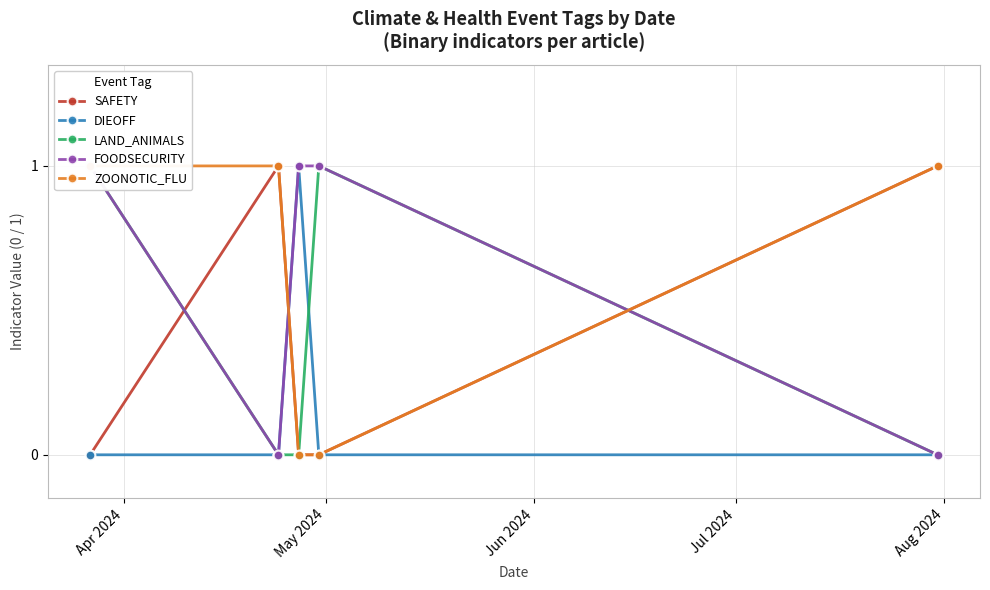

How many positive values does the FOODSECURITY series have?

3